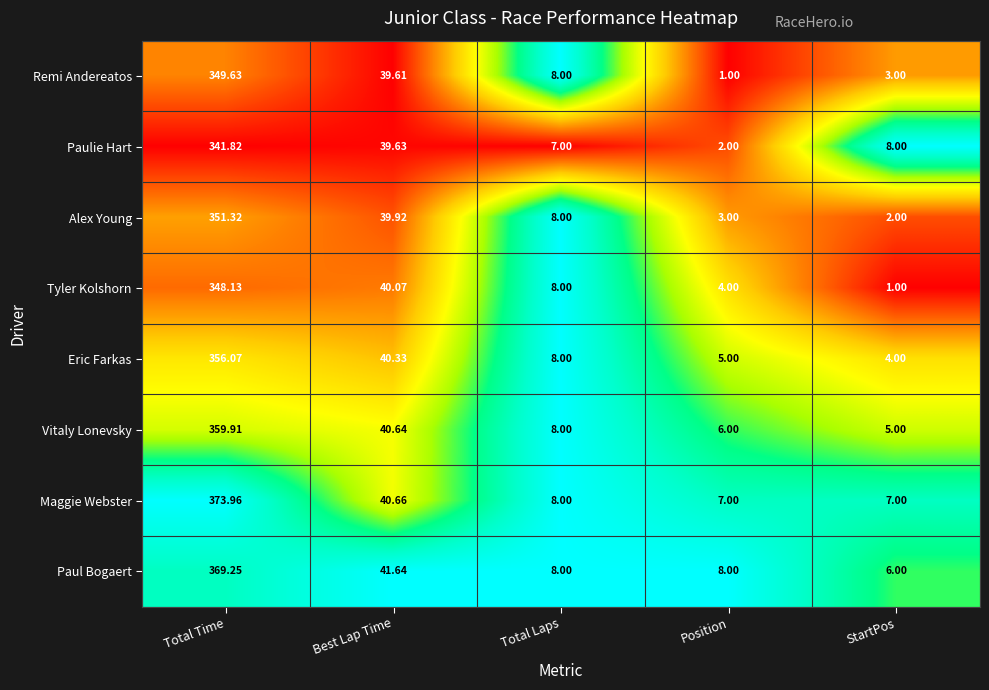

List the labels in order of Eric Farkas value, smallest first.

StartPos, Position, Total Laps, Best Lap Time, Total Time